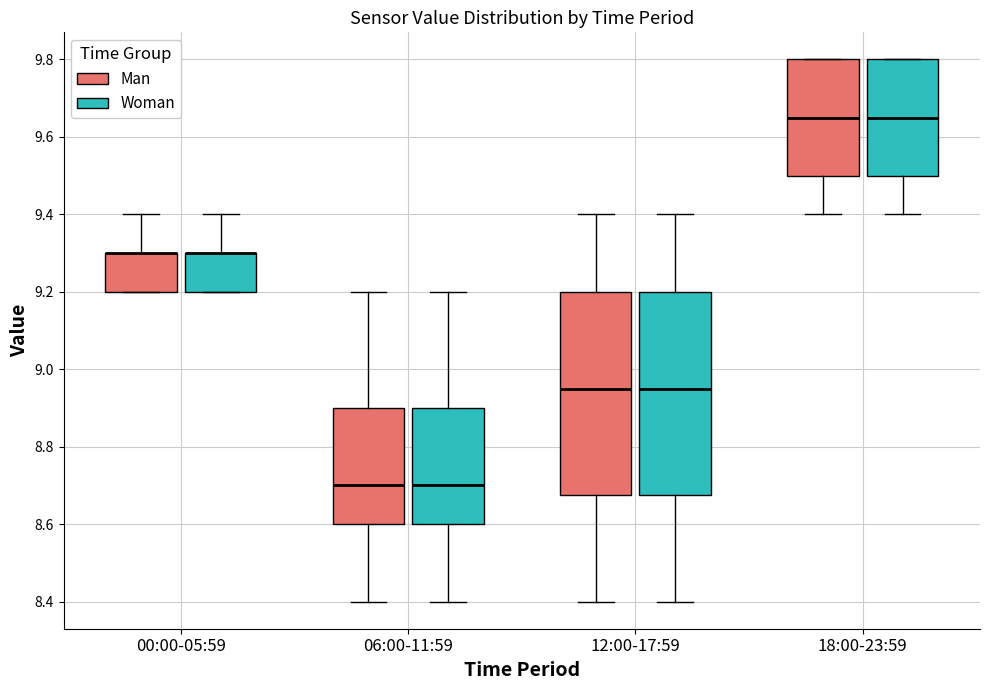

Reading left to right, read every box against the y-axis: the position of its median line, the range the box covers, and the ends of its whiskers. The values are not printed on the chart, so give them approximately, as read against the axis.

00:00-05:59 (Man): median 9.30 (drawn on the box's upper edge), box 9.20 to 9.30, whiskers 9.20 to 9.40
00:00-05:59 (Woman): median 9.30 (drawn on the box's upper edge), box 9.20 to 9.30, whiskers 9.20 to 9.40
06:00-11:59 (Man): median 8.70, box 8.60 to 8.90, whiskers 8.40 to 9.20
06:00-11:59 (Woman): median 8.70, box 8.60 to 8.90, whiskers 8.40 to 9.20
12:00-17:59 (Man): median 8.96, box 8.68 to 9.20, whiskers 8.40 to 9.40
12:00-17:59 (Woman): median 8.96, box 8.68 to 9.20, whiskers 8.40 to 9.40
18:00-23:59 (Man): median 9.66, box 9.50 to 9.80, whiskers 9.40 to 9.80
18:00-23:59 (Woman): median 9.66, box 9.50 to 9.80, whiskers 9.40 to 9.80